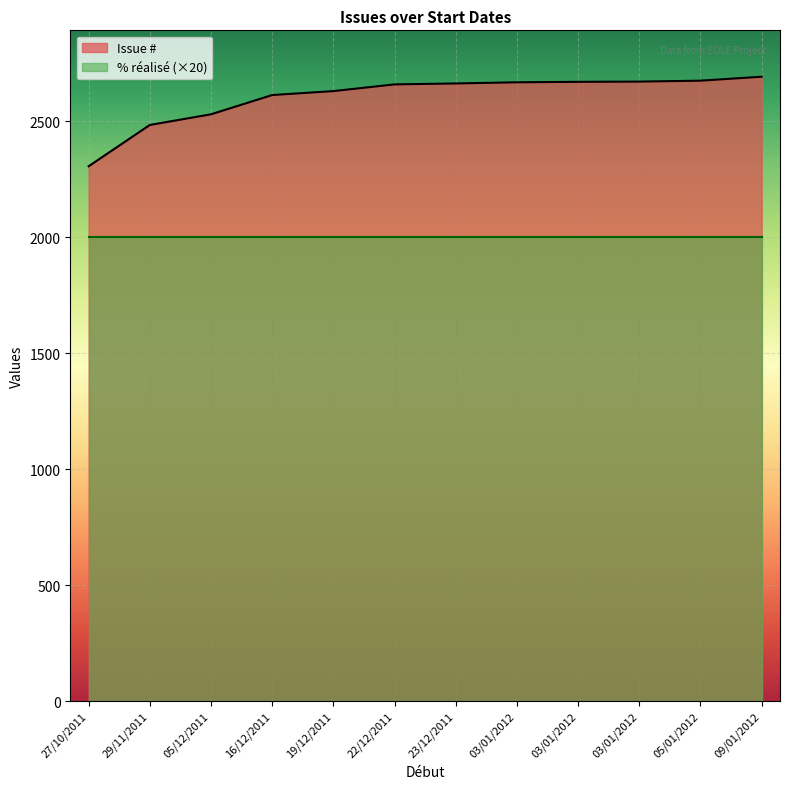

True or false: the data shows 2630 at 19/12/2011.

True